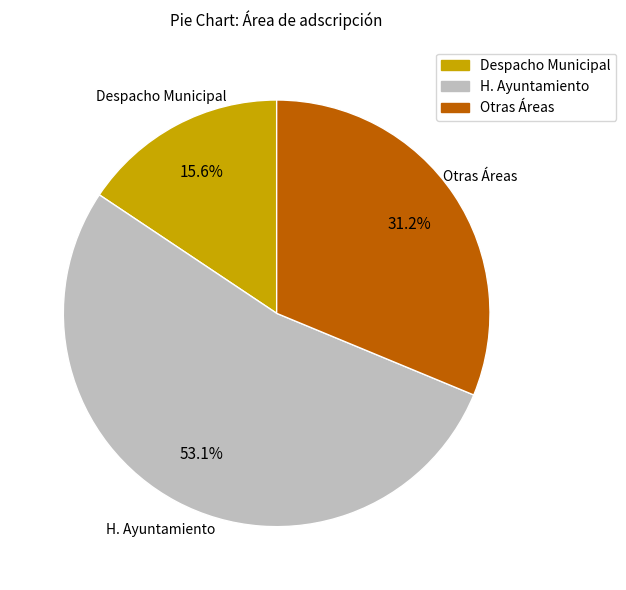

Which category has the biggest portion of the pie?

H. Ayuntamiento